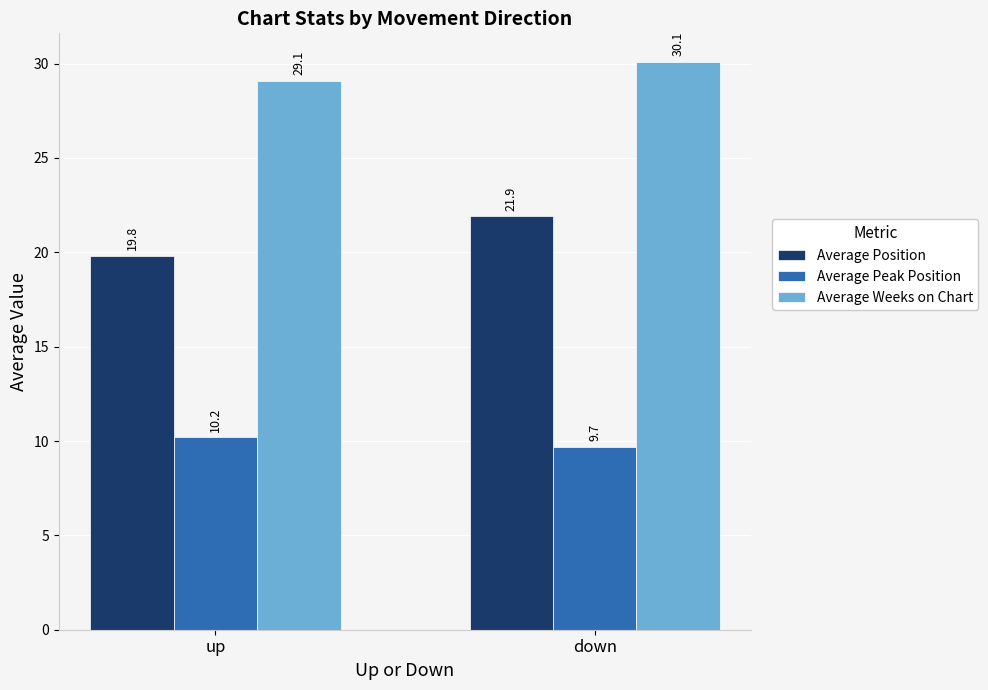

What are all the series names shown in the legend?

Average Position, Average Peak Position, Average Weeks on Chart